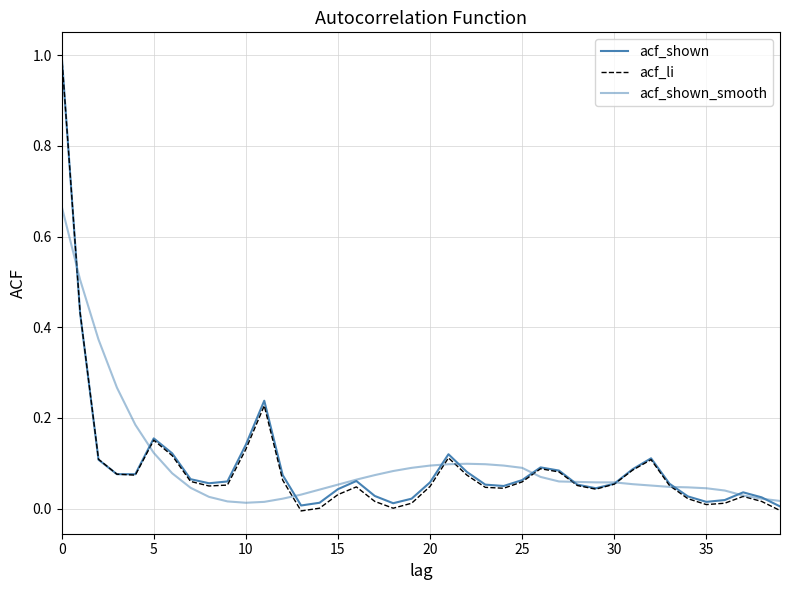

Does the chart display data point markers on the line(s)?

No